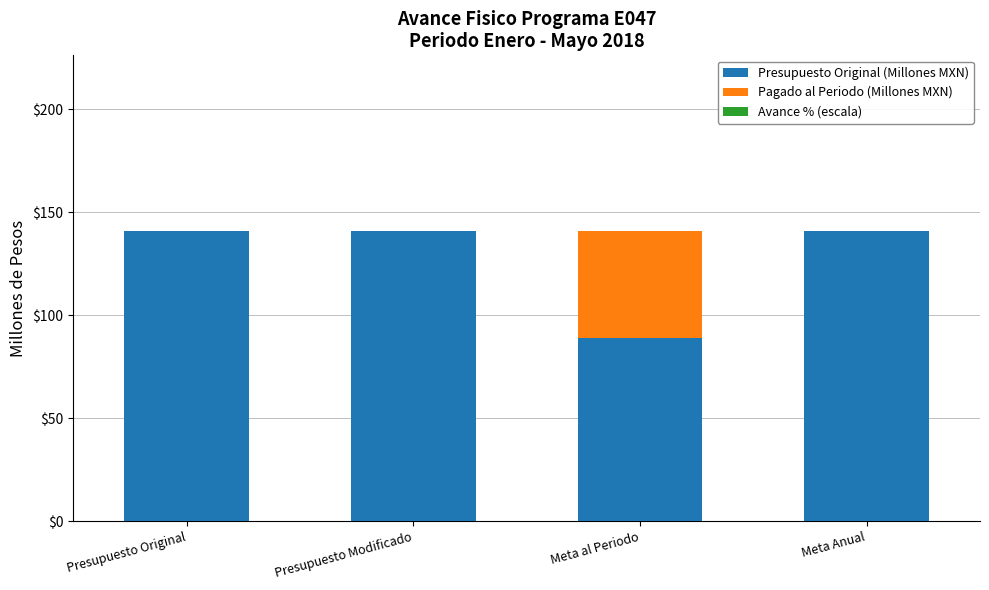

The Presupuesto Original (Millones MXN) series shows 141.0 at Meta Anual. True or false?

True